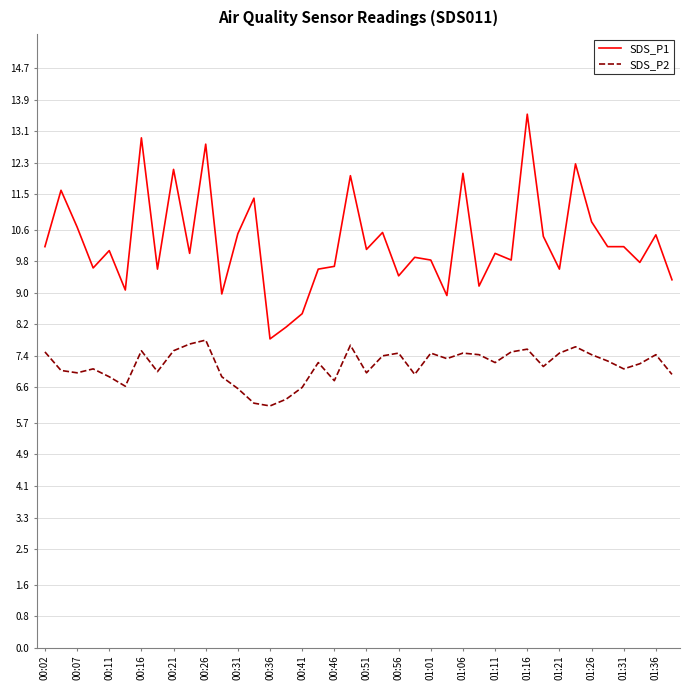

Rank the series by their maximum value, from highest to lowest.

SDS_P1, SDS_P2